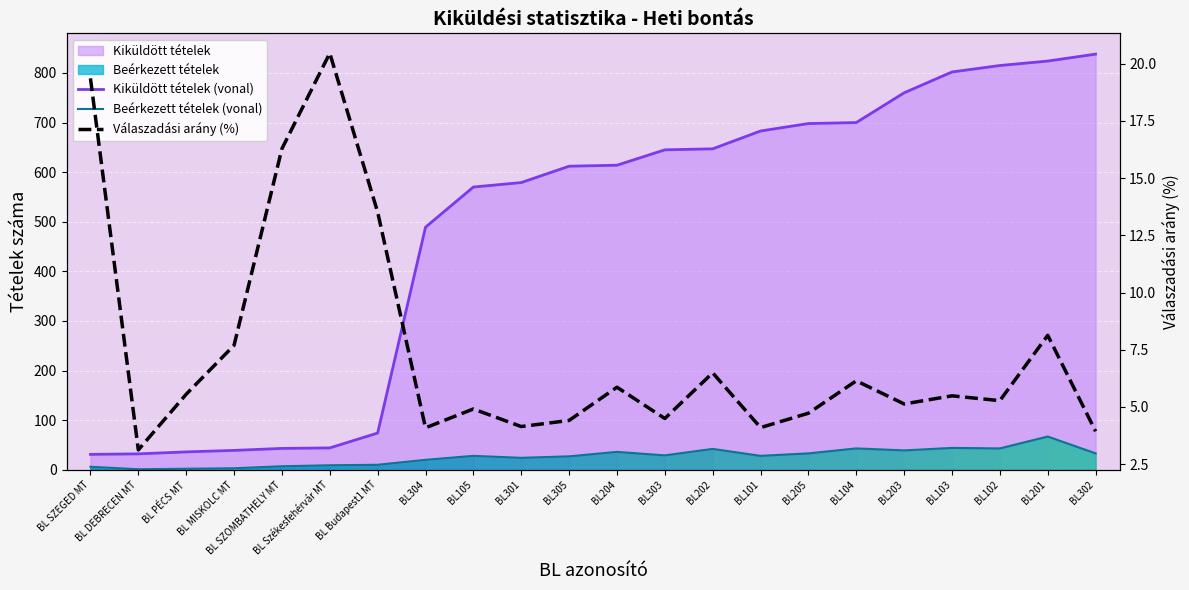

What is the sum of the Beérkezett tételek (vonal) values at BL Székesfehérvár MT and BL102?

52.0